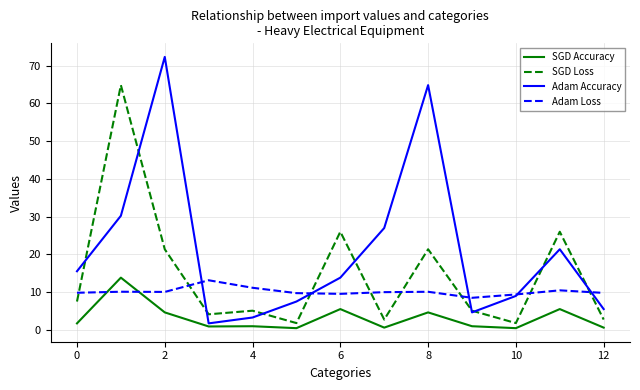

Does the chart have visible grid lines?

Yes